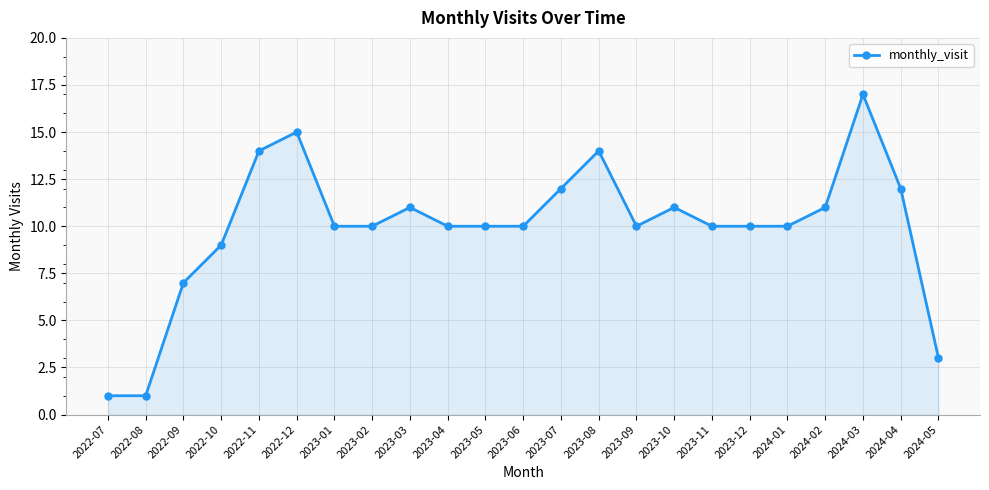

Reading right to left, extract all data points from this chart.

3	12	17	11	10	10	10	11	10	14	12	10	10	10	11	10	10	15	14	9	7	1	1